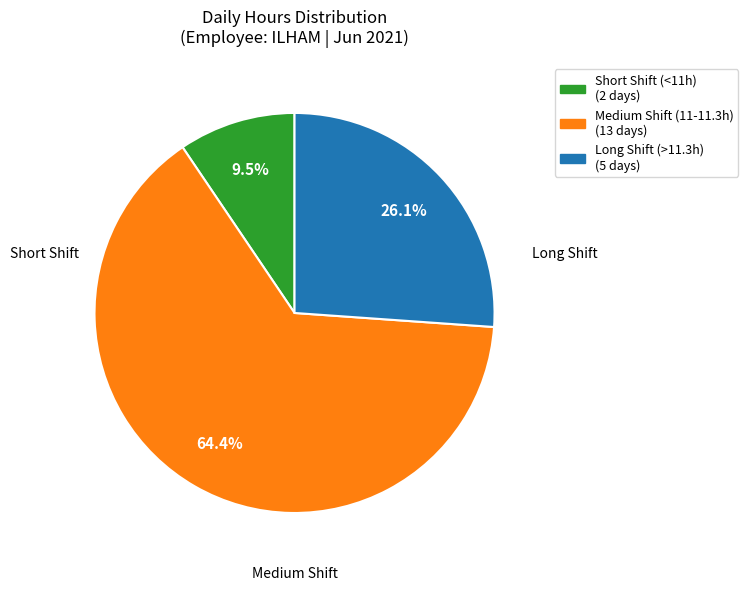

How many slices are in this pie chart?

3